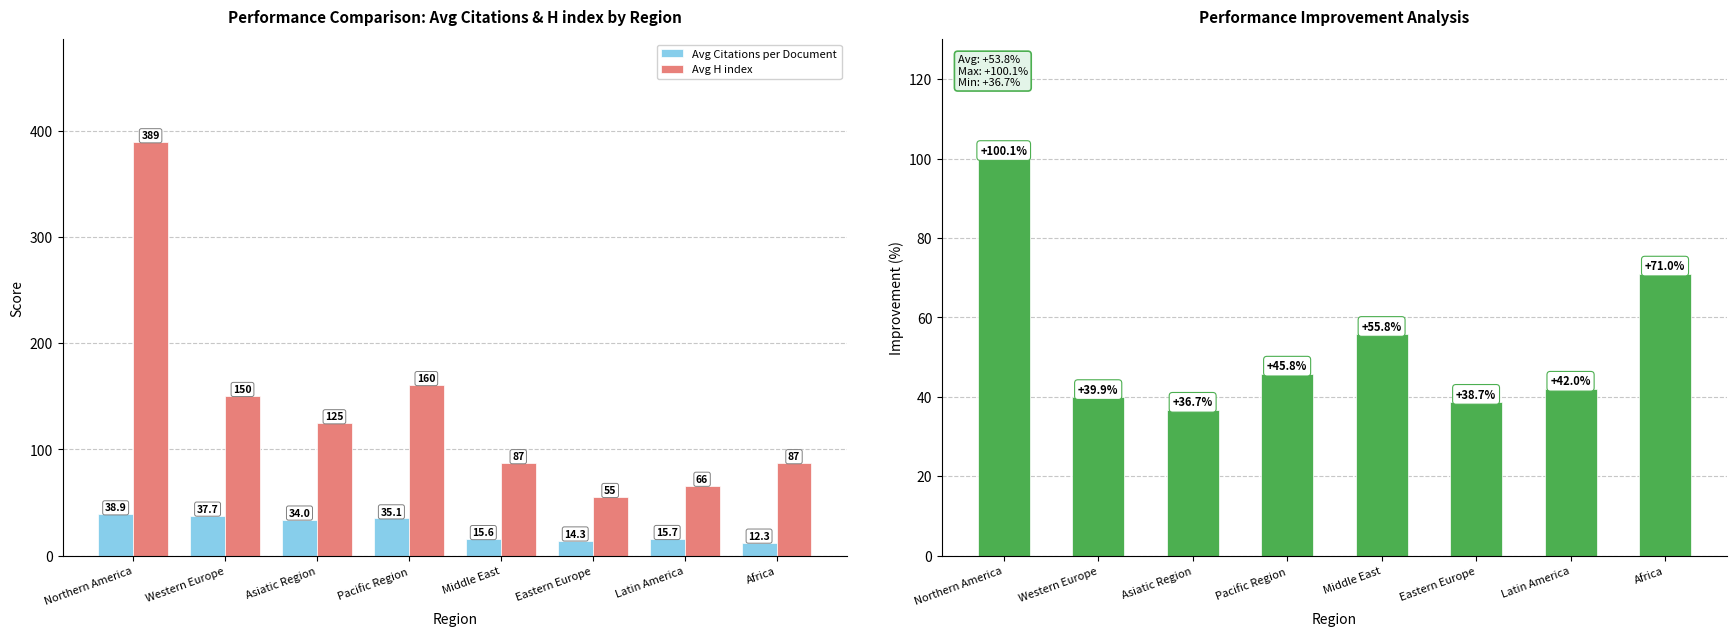

Which label corresponds to the smallest value in the chart?

Africa